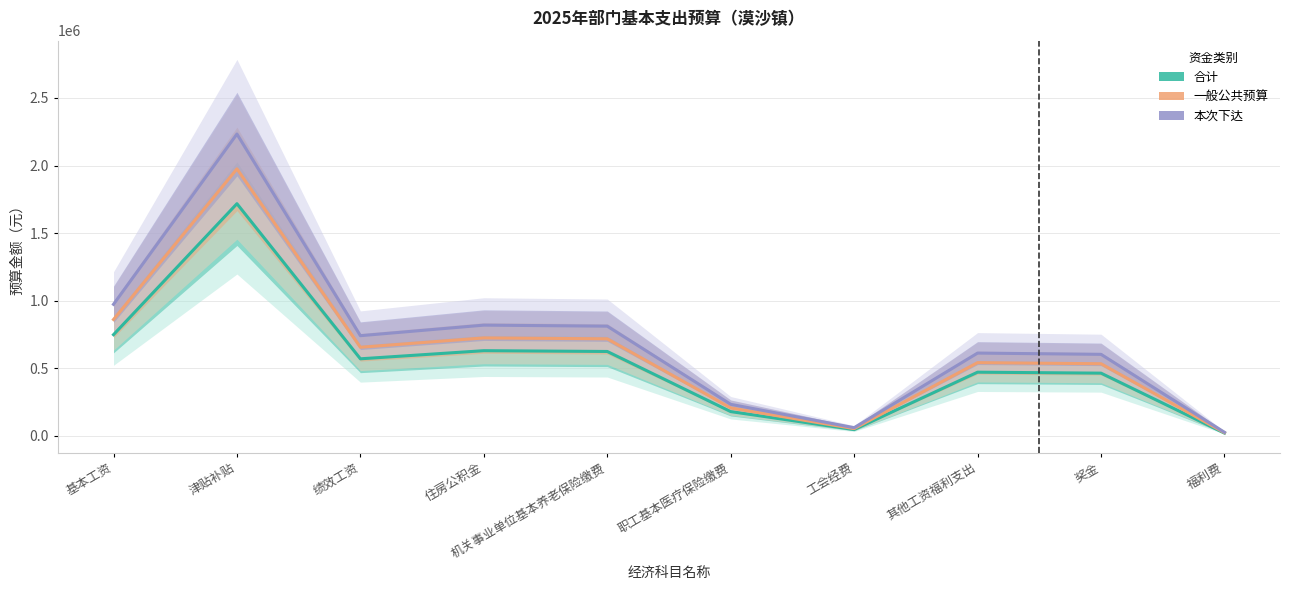

At how many categories does at least one series exceed 220847?

8